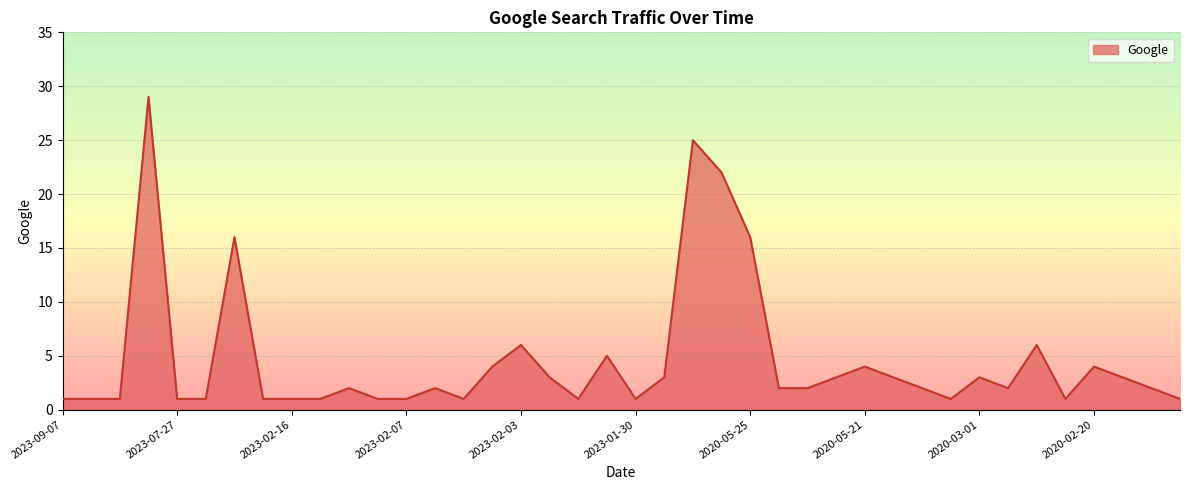

Which label corresponds to the largest value in the chart?

2023-07-28